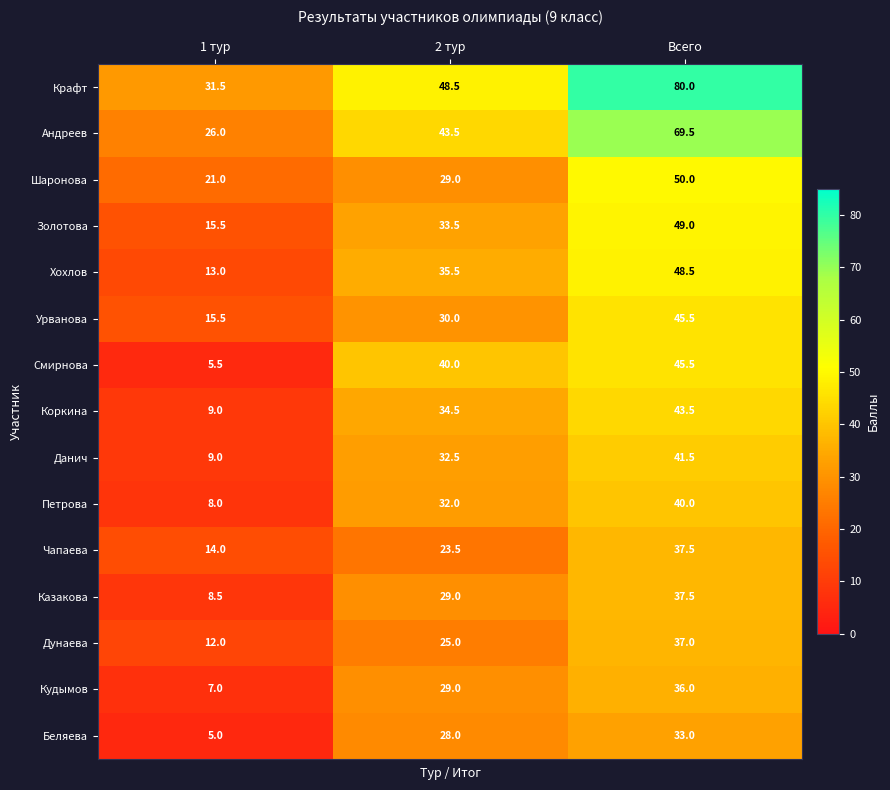

What is the difference between the Урванова values at 2 тур and 1 тур?

14.5